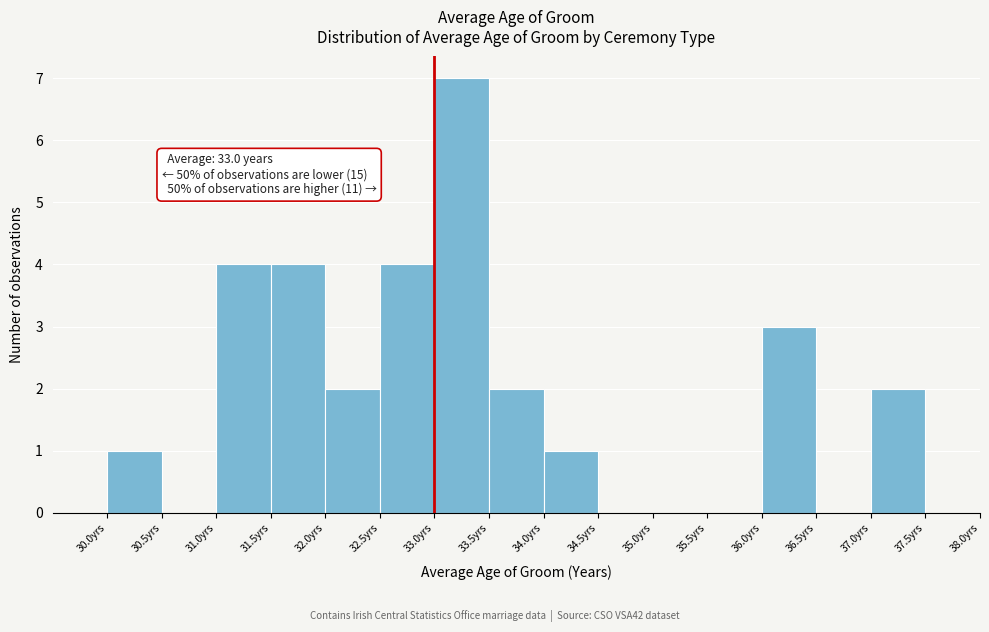

Over which range of the x-axis is the bar tallest?

33.0 to 33.5